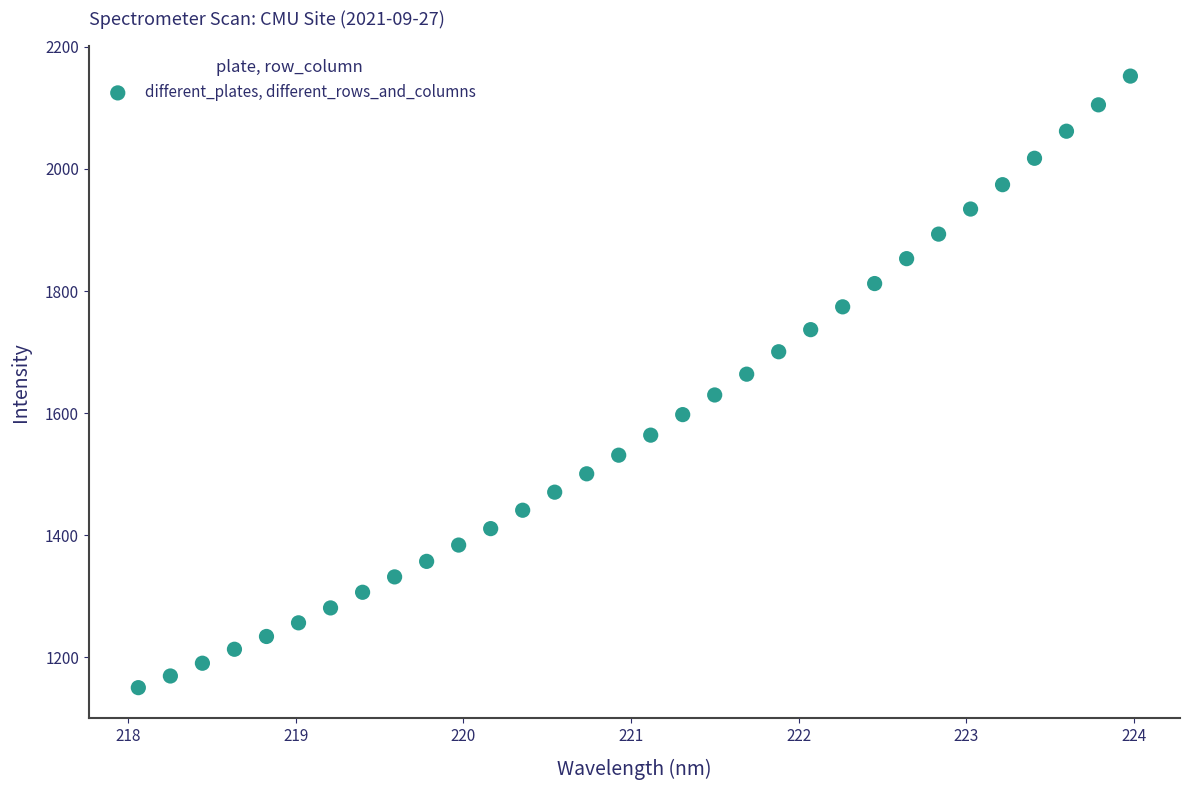

What is the range of X values (max minus min)?

5.9